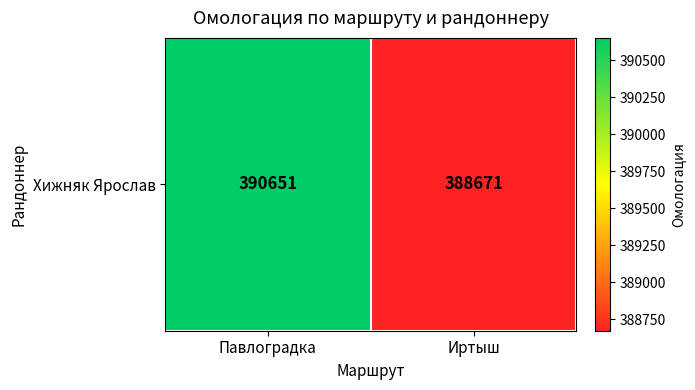

Reading left to right, list all the values displayed in this chart.

390651	388671